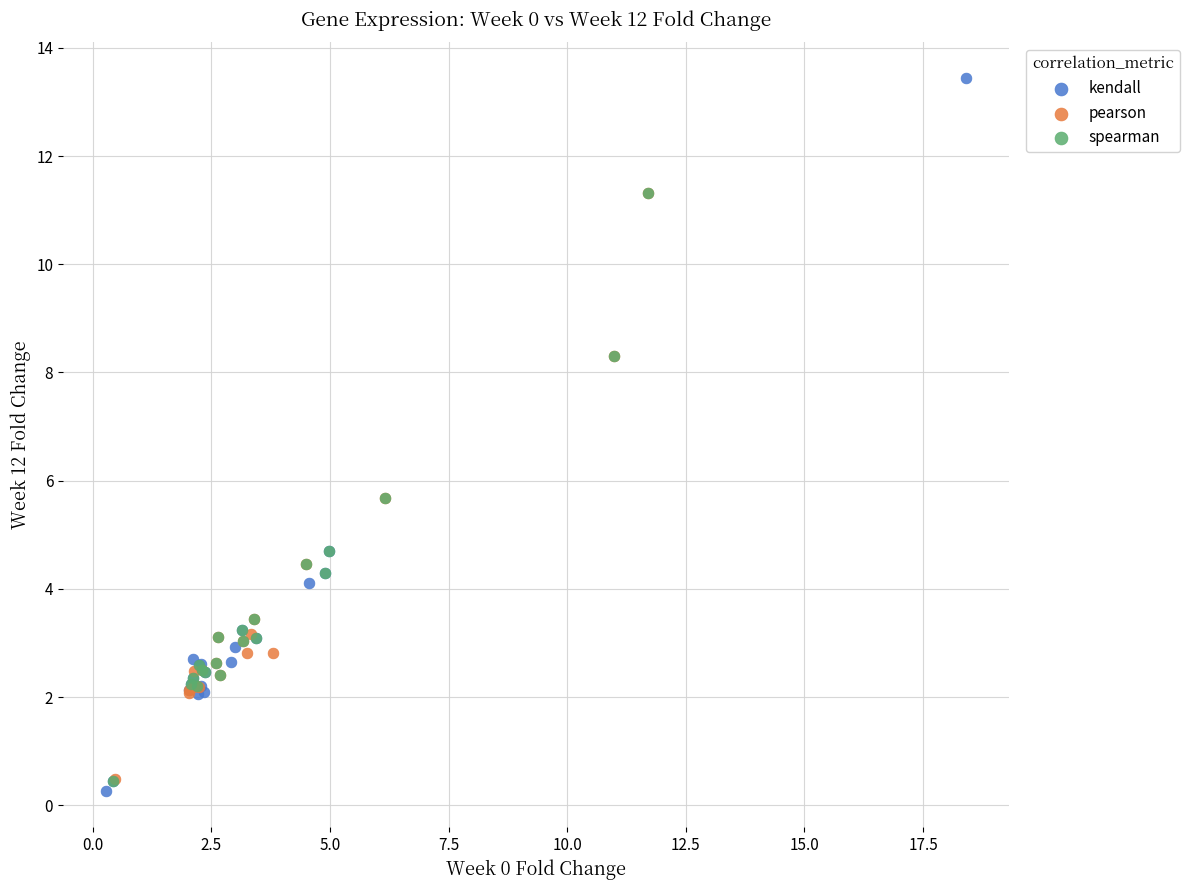

Which series has the widest spread of Y values?

kendall